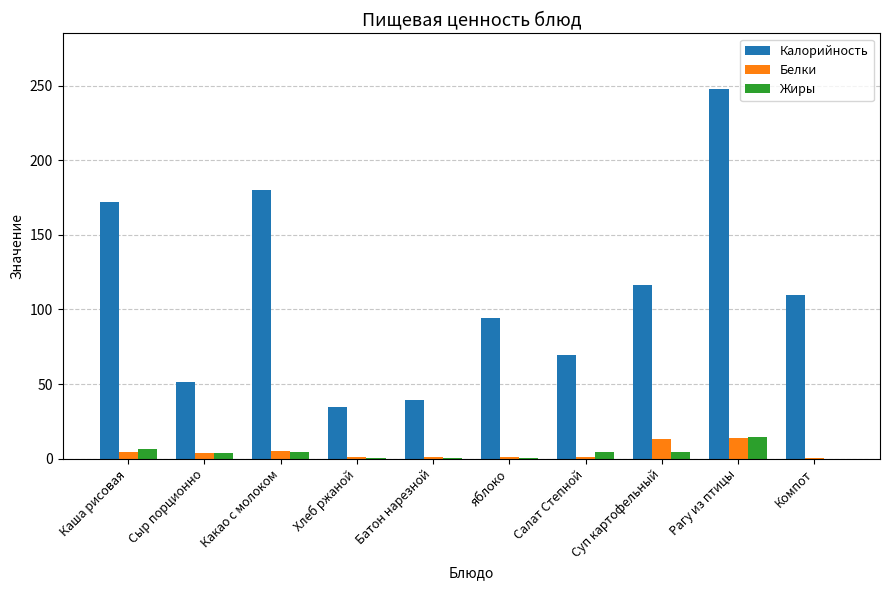

Count the number of data series in this chart.

3